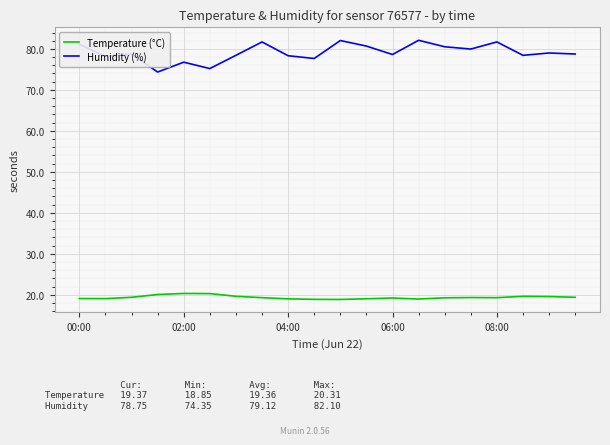

List the series in order of their overall mean, lowest first.

Temperature (°C), Humidity (%)